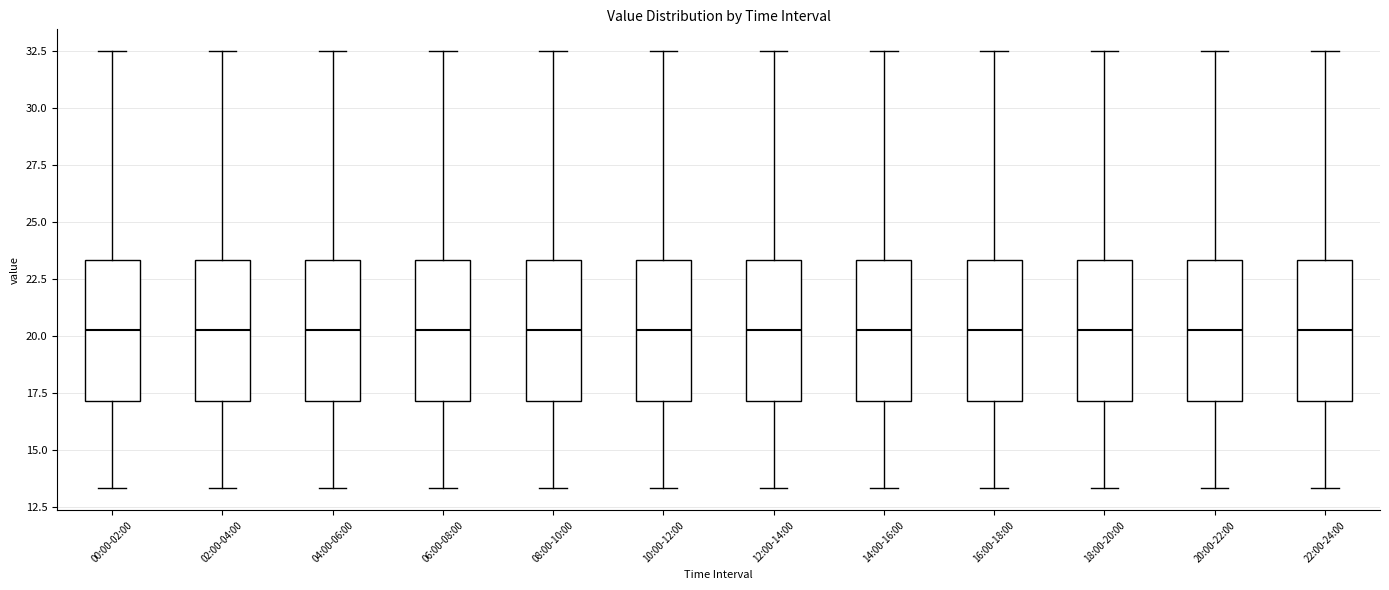

Reading left to right, read every box against the y-axis: the position of its median line, the range the box covers, and the ends of its whiskers. The values are not printed on the chart, so give them approximately, as read against the axis.

00:00-02:00: median 20.5, box 17.0 to 23.5, whiskers 13.5 to 32.5
02:00-04:00: median 20.5, box 17.0 to 23.5, whiskers 13.5 to 32.5
04:00-06:00: median 20.5, box 17.0 to 23.5, whiskers 13.5 to 32.5
06:00-08:00: median 20.5, box 17.0 to 23.5, whiskers 13.5 to 32.5
08:00-10:00: median 20.5, box 17.0 to 23.5, whiskers 13.5 to 32.5
10:00-12:00: median 20.5, box 17.0 to 23.5, whiskers 13.5 to 32.5
12:00-14:00: median 20.5, box 17.0 to 23.5, whiskers 13.5 to 32.5
14:00-16:00: median 20.5, box 17.0 to 23.5, whiskers 13.5 to 32.5
16:00-18:00: median 20.5, box 17.0 to 23.5, whiskers 13.5 to 32.5
18:00-20:00: median 20.5, box 17.0 to 23.5, whiskers 13.5 to 32.5
20:00-22:00: median 20.5, box 17.0 to 23.5, whiskers 13.5 to 32.5
22:00-24:00: median 20.5, box 17.0 to 23.5, whiskers 13.5 to 32.5